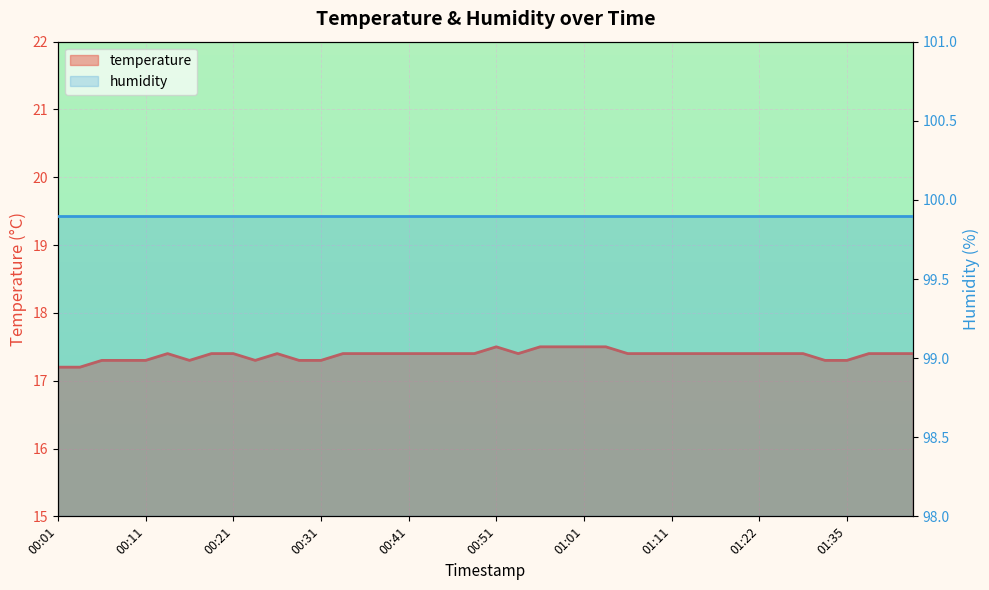

What is the change in value from 01:03 to 01:33?

-0.2